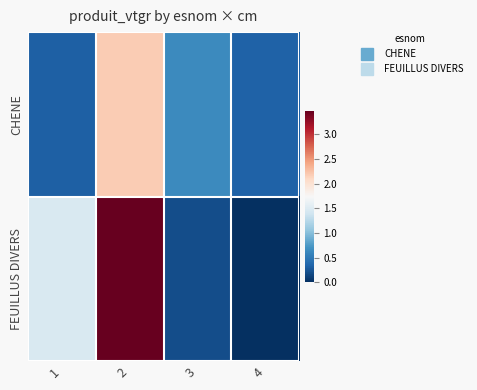

Which series changed the most between 1 and 2?

FEUILLUS DIVERS